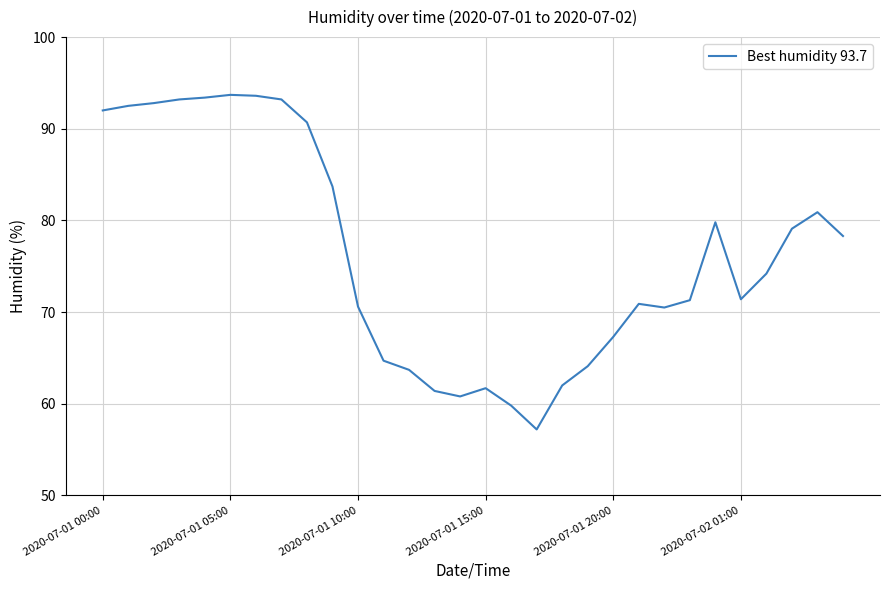

What is the minimum value shown in the chart?

57.2